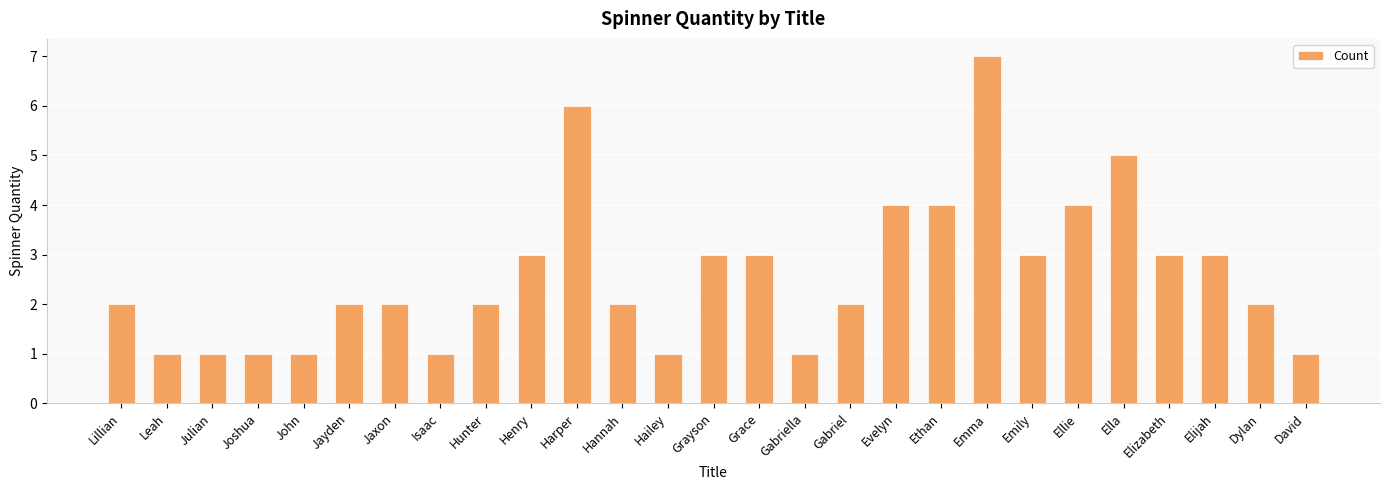

Are the bars horizontal?

No